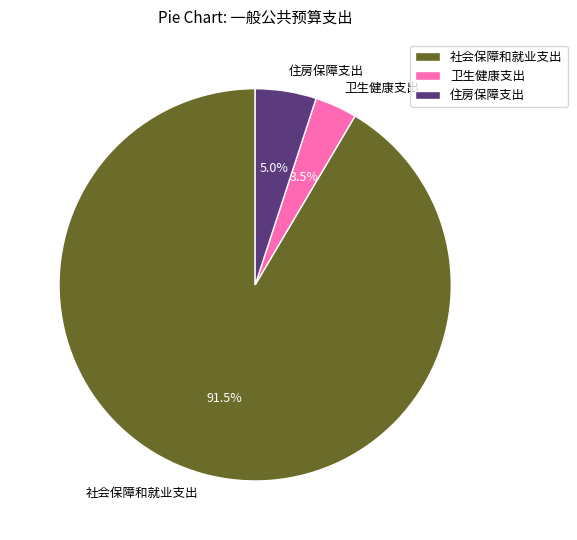

Combined, do 社会保障和就业支出 and 住房保障支出 account for over 50%?

Yes